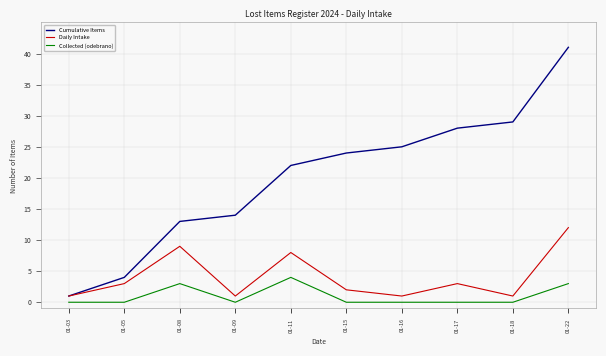

How many lines are shown in the chart?

3